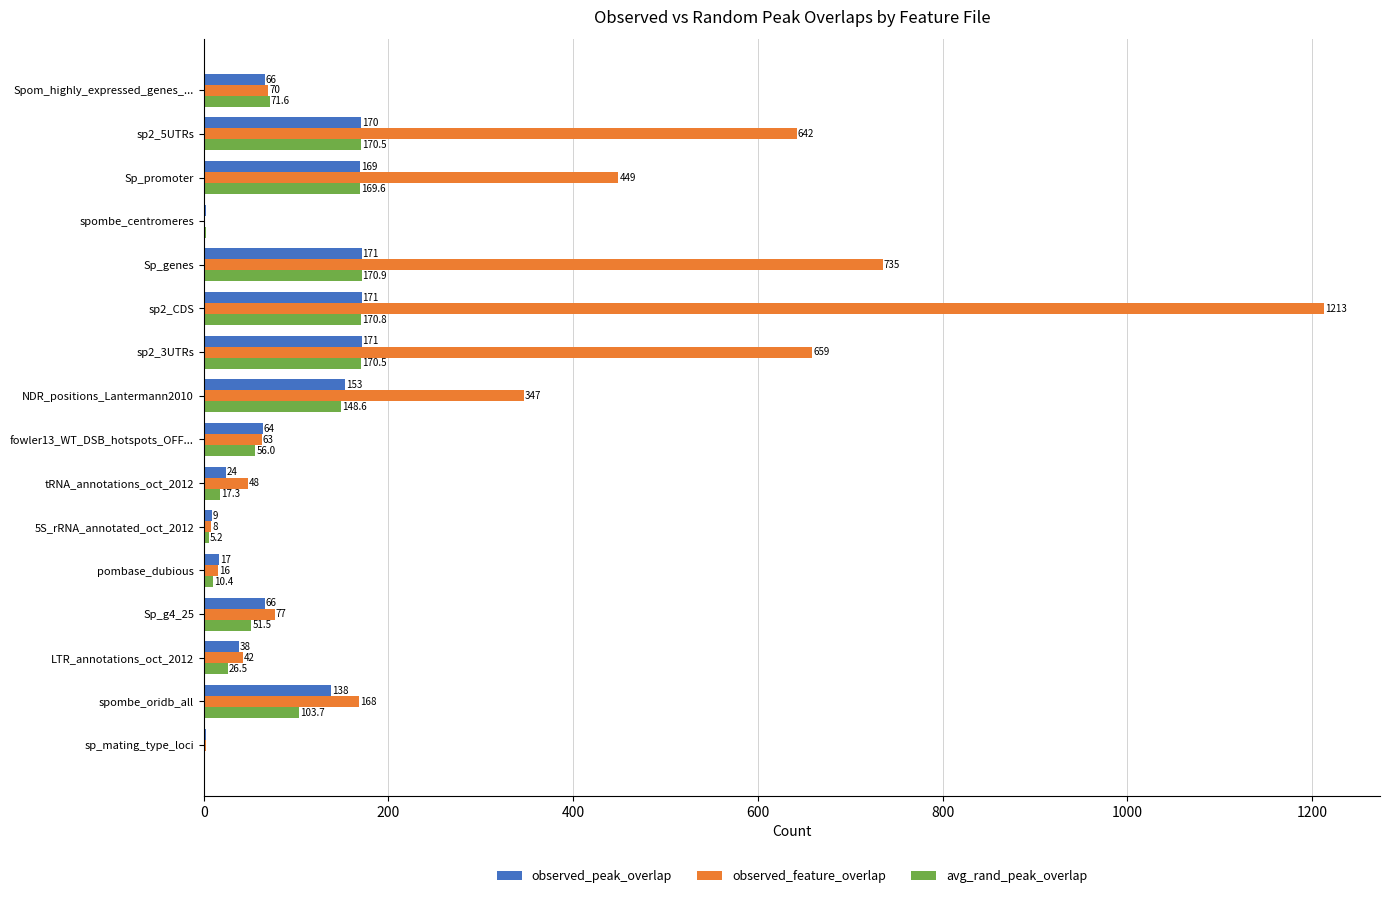

Which category has the highest value across all series?

sp2_CDS